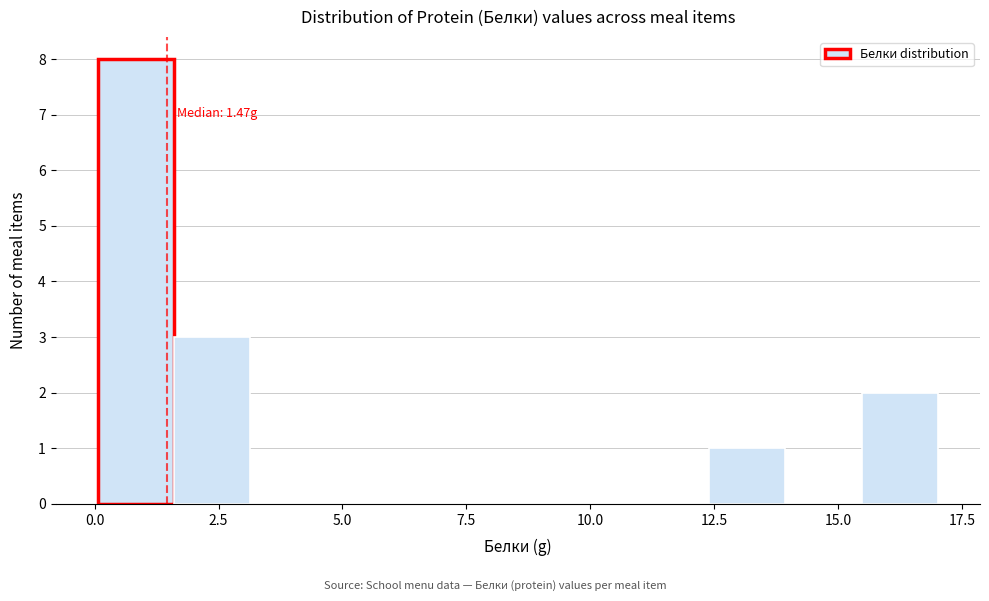

Around what value on the x-axis is the tallest bar? Give the approximate position of its centre, as read against the axis.

1.0